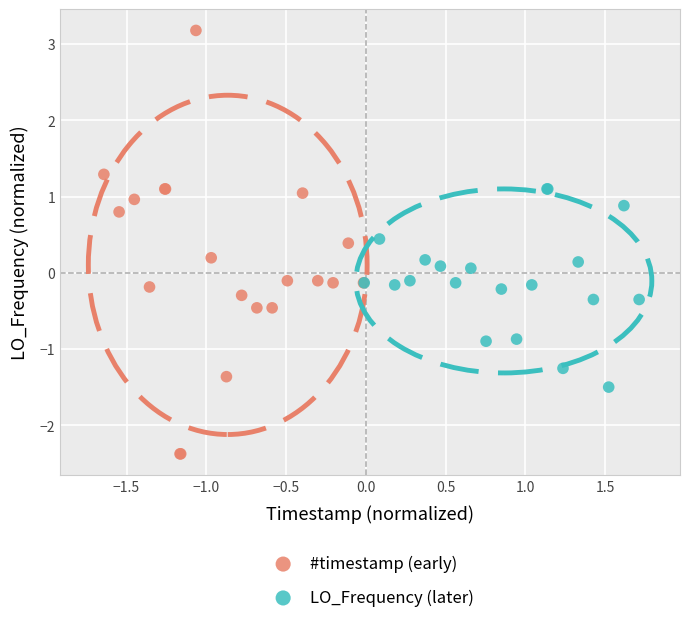

Which series contains the lowest Y value?

#timestamp (early)